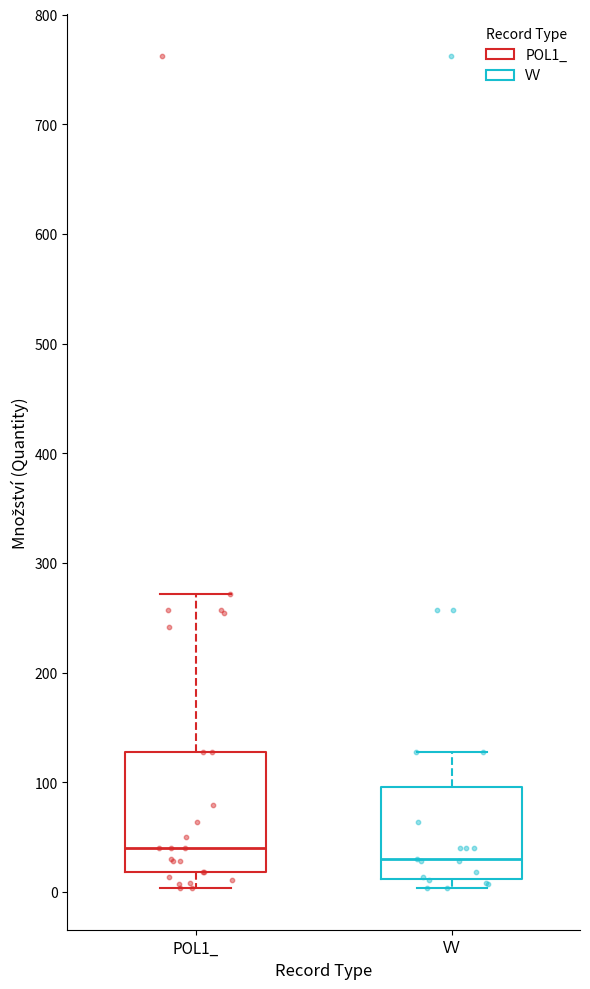

Comparing the boxes themselves (not the whiskers), which one is the tallest?

POL1_